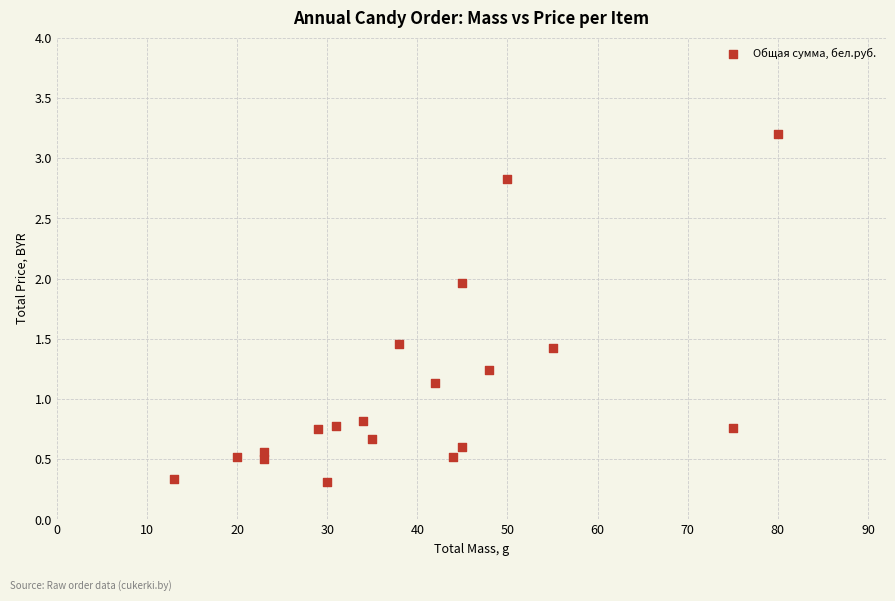

What is the range of X values (max minus min)?

67.0